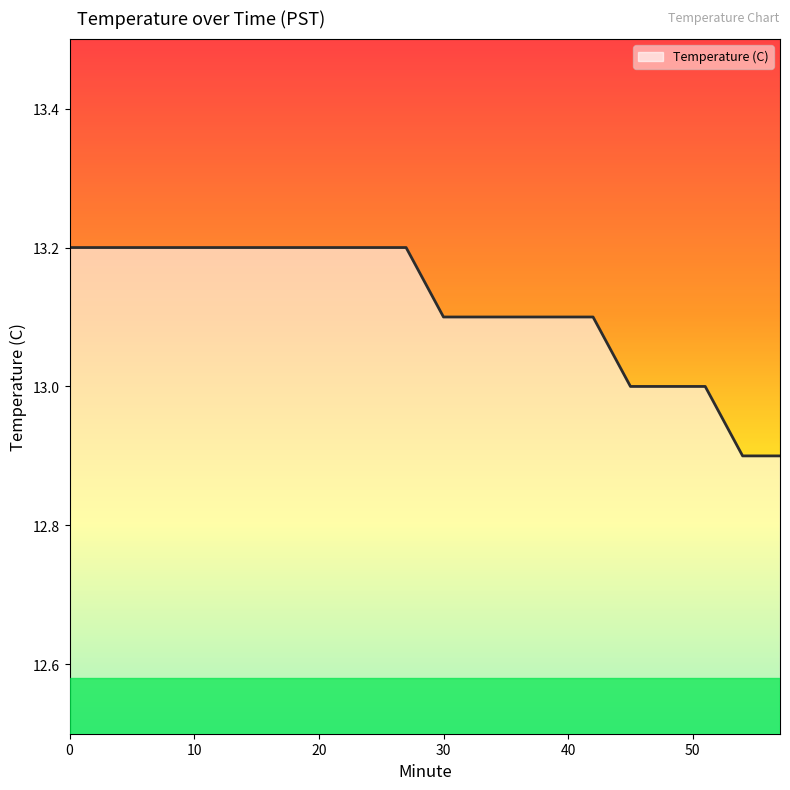

What is the greatest value displayed?

13.2